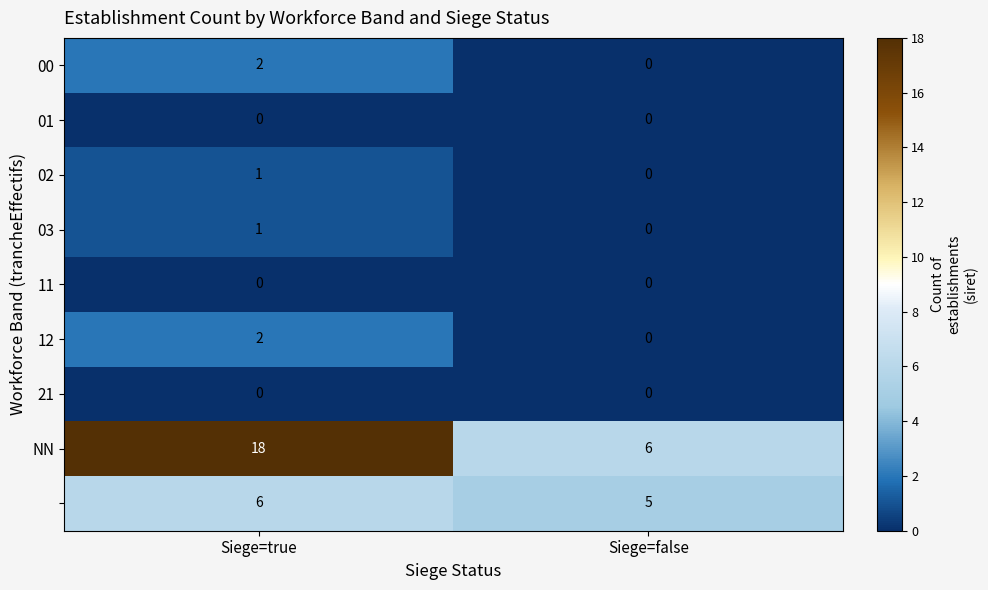

What is the difference between the highest and lowest values at Siege=true?

18